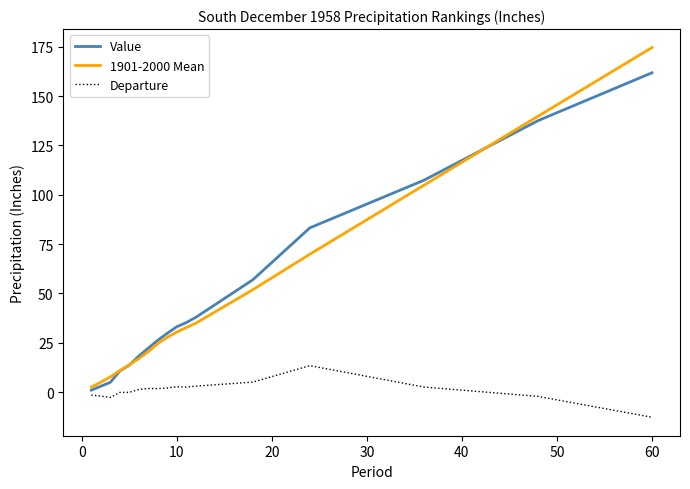

Rank the series by their maximum value, from highest to lowest.

1901-2000 Mean, Value, Departure